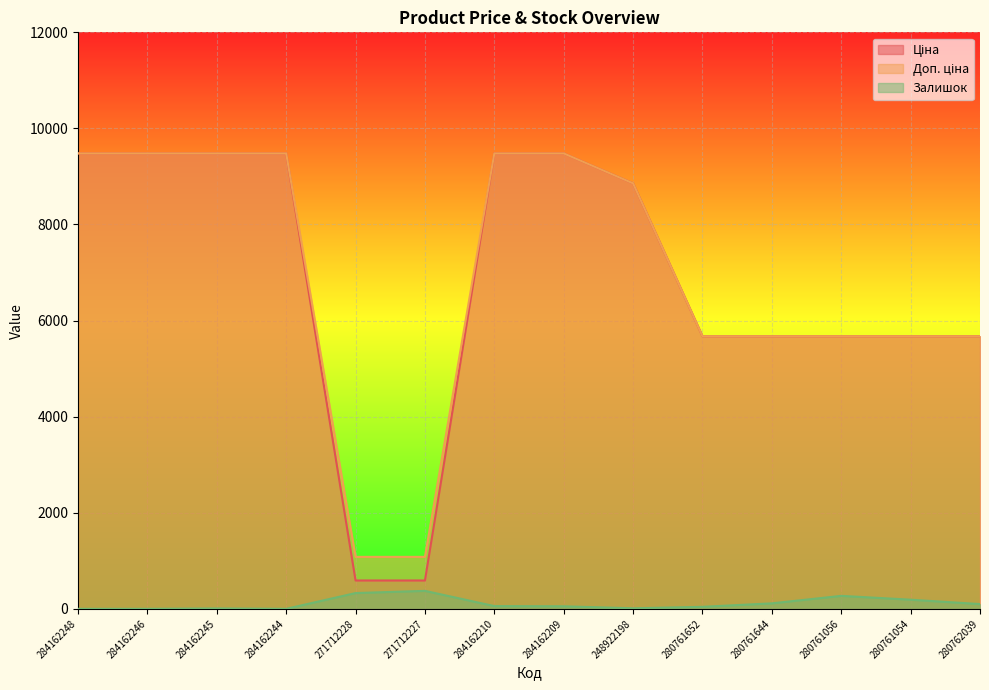

What is the difference between the highest and lowest values at 248922198?

8845.7